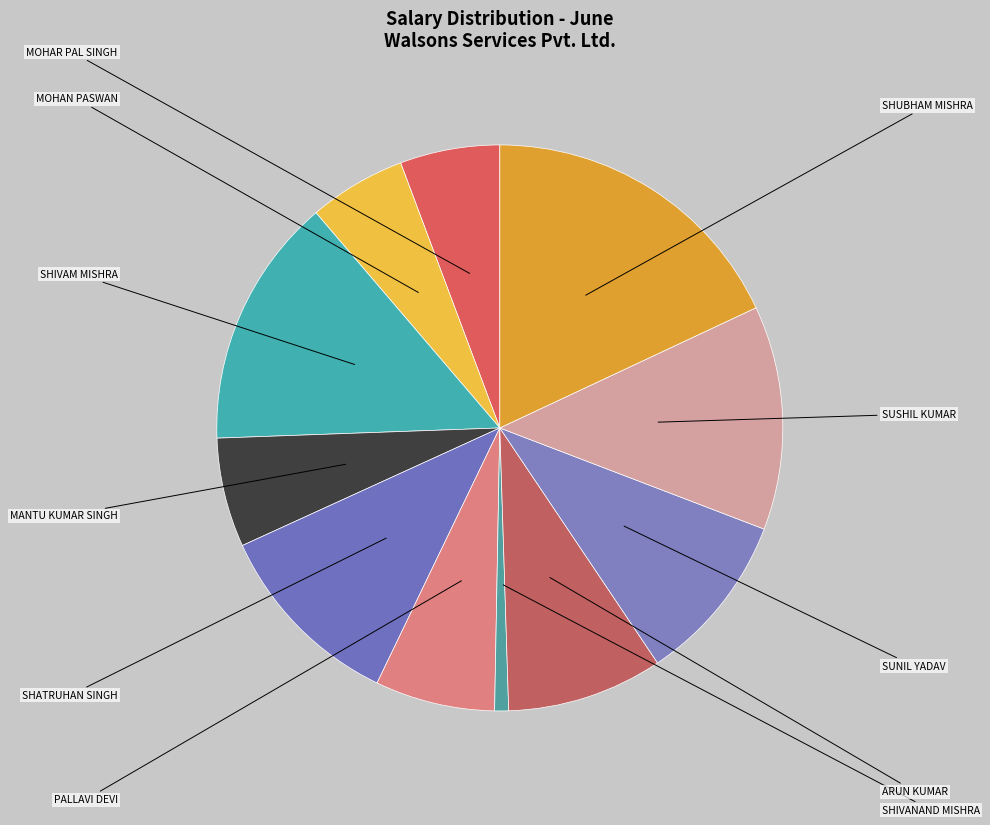

Count the number of slices in the pie.

11